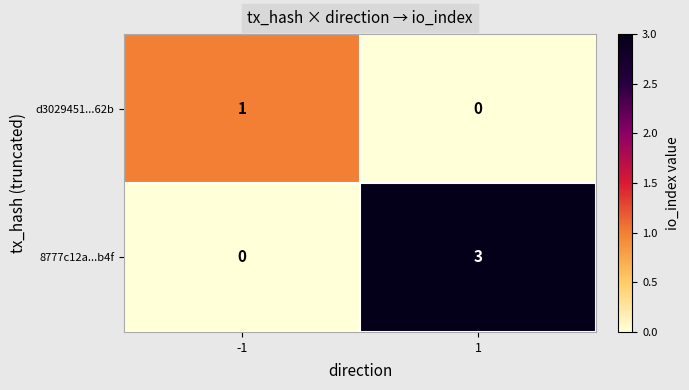

Which series changed the most between -1 and 1?

8777c12a...b4f